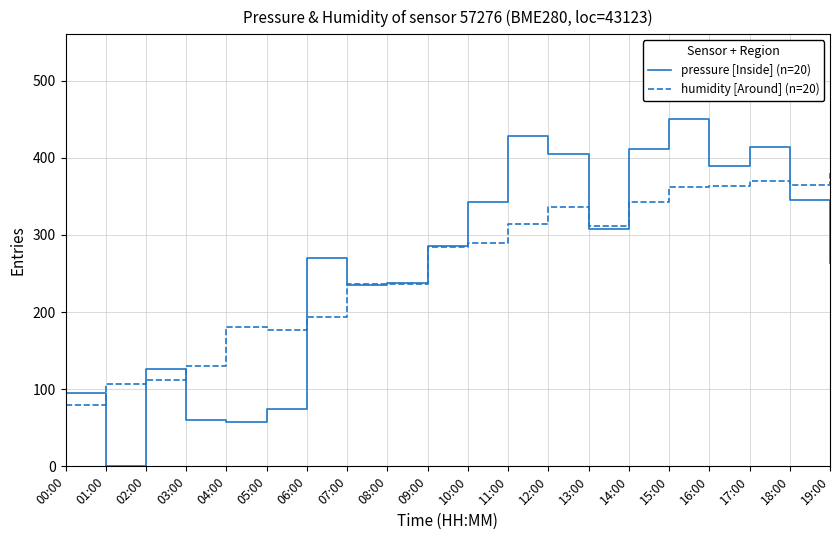

How many lines are shown in the chart?

2